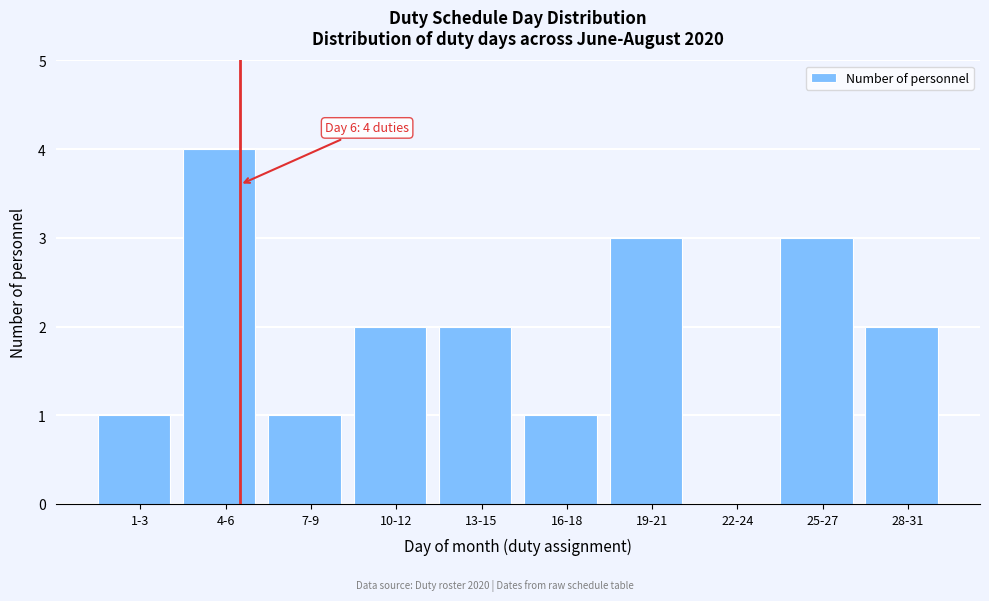

Reading left to right, extract all data points from this chart.

1-3=1	4-6=4	7-9=1	10-12=2	13-15=2	16-18=1	19-21=3	22-24=0	25-27=3	28-31=2